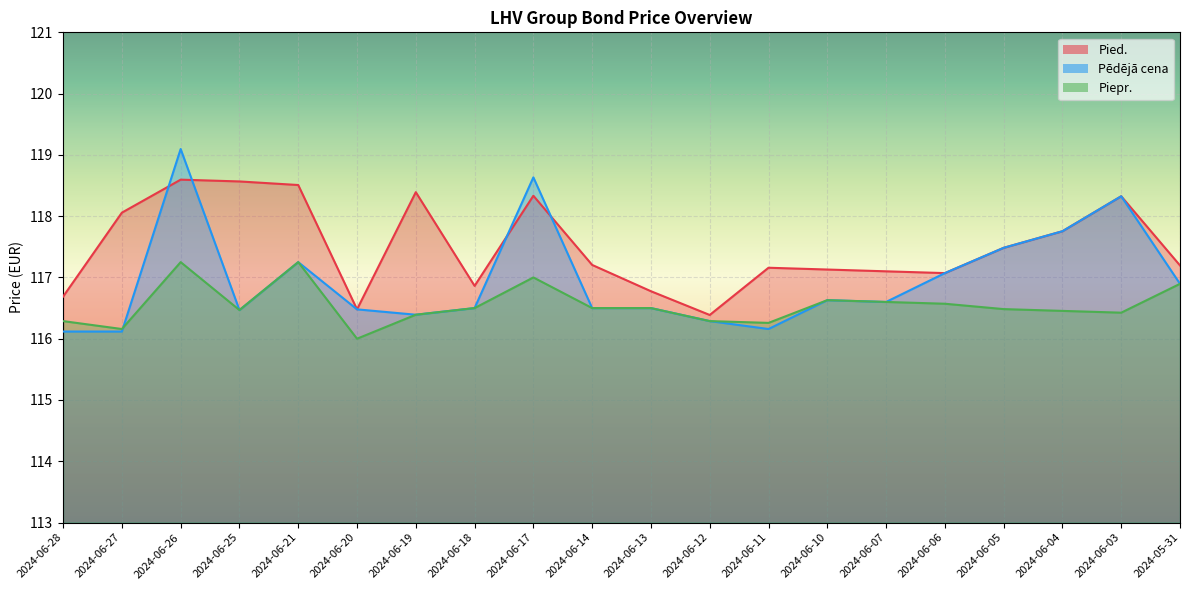

After their last crossing, which series has the higher values: Pēdējā cena or Pied.?

Pied.